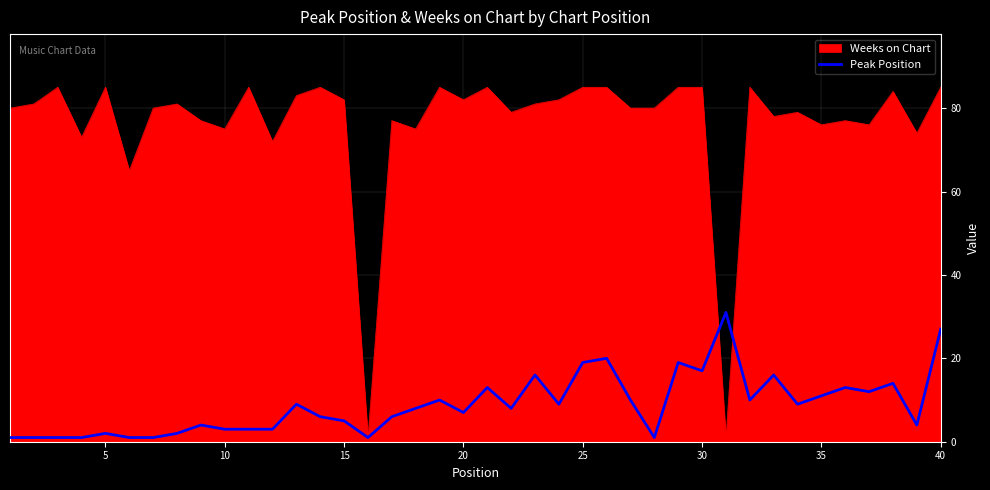

Which series has the largest range (max minus min)?

Weeks on Chart